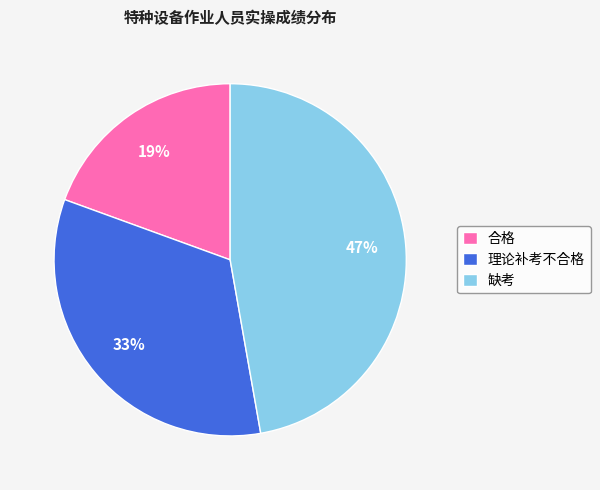

How many slices are in this pie chart?

3